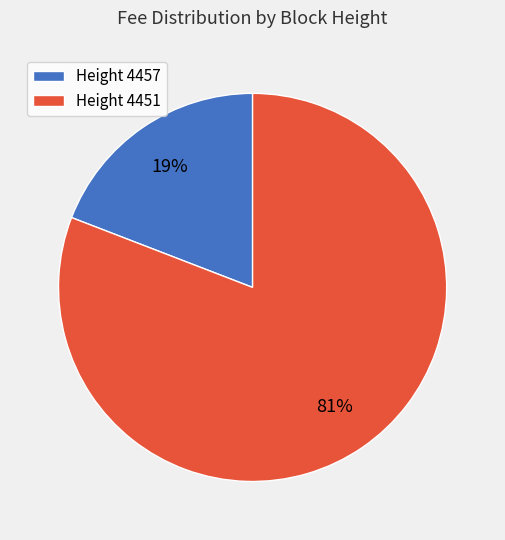

Count the number of slices in the pie.

2